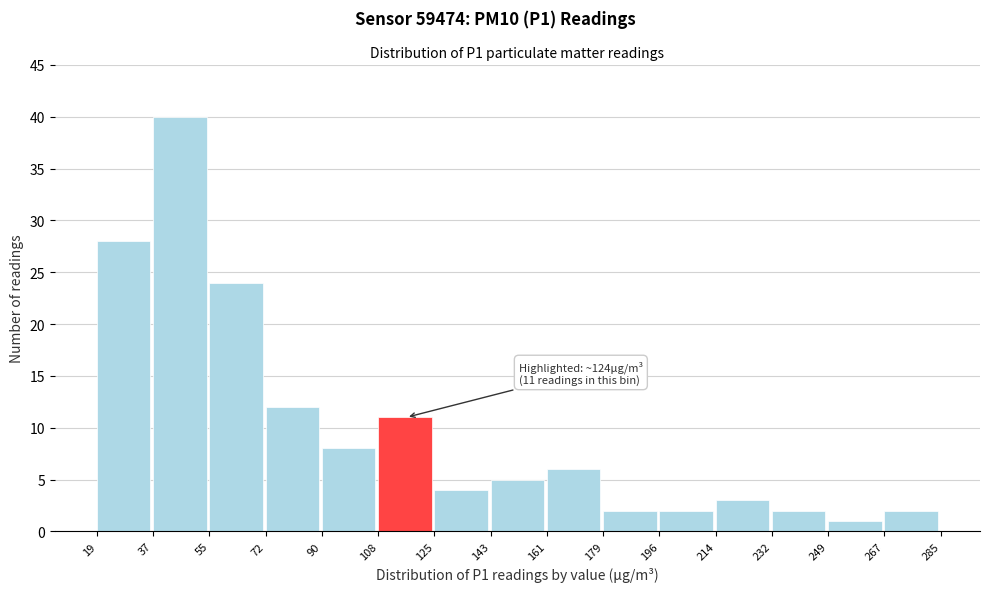

Which range on the x-axis has the tallest bar?

37 to 55